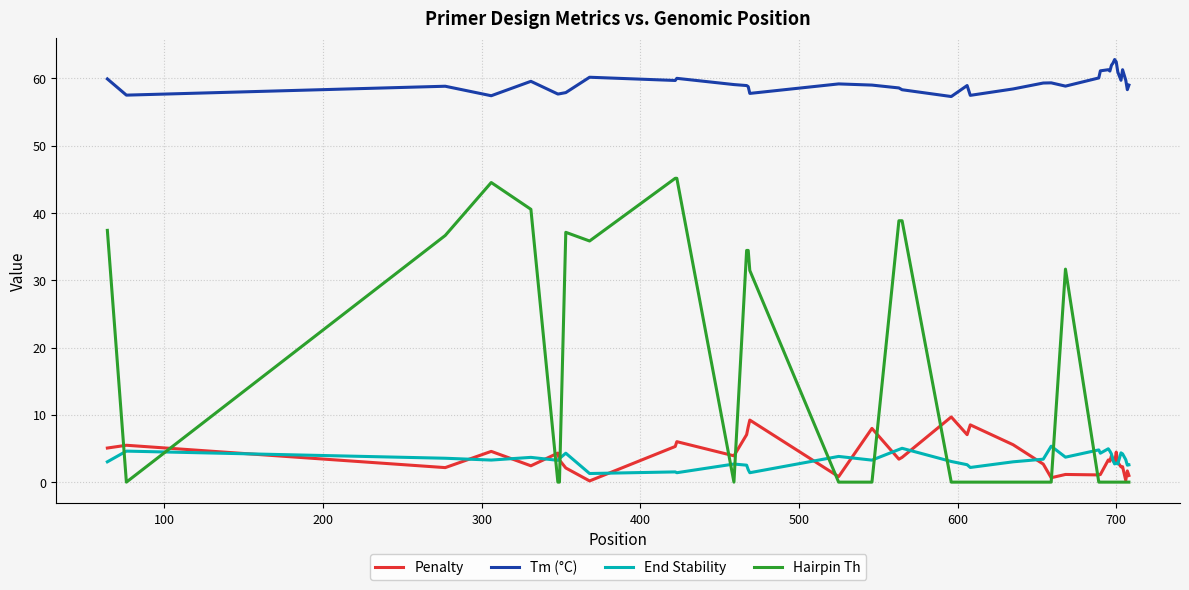

Which series has the largest total across all categories?

Tm (°C)